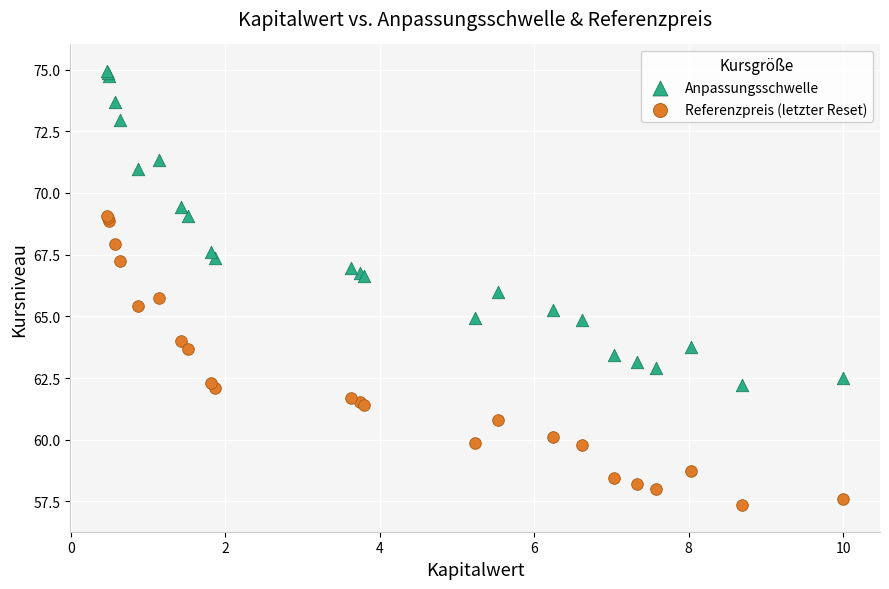

What are all the series names shown in the legend?

Anpassungsschwelle, Referenzpreis (letzter Reset)